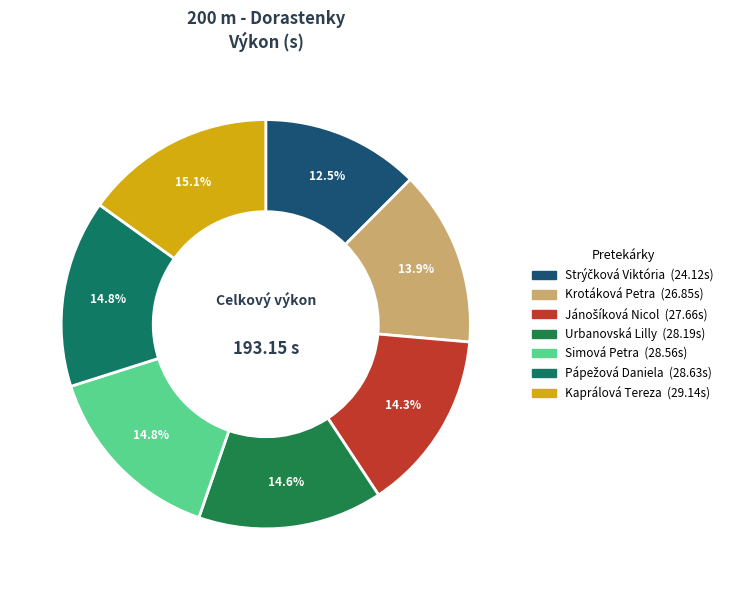

Which category has the biggest portion of the pie?

Kaprálová Tereza